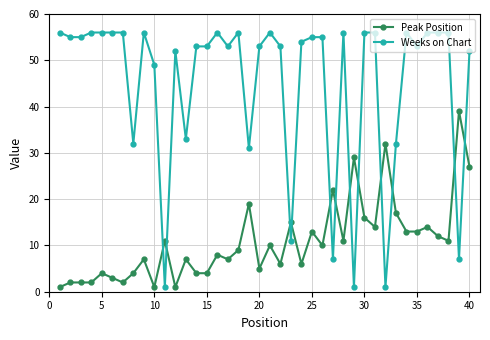

How many series are shown in this chart?

2